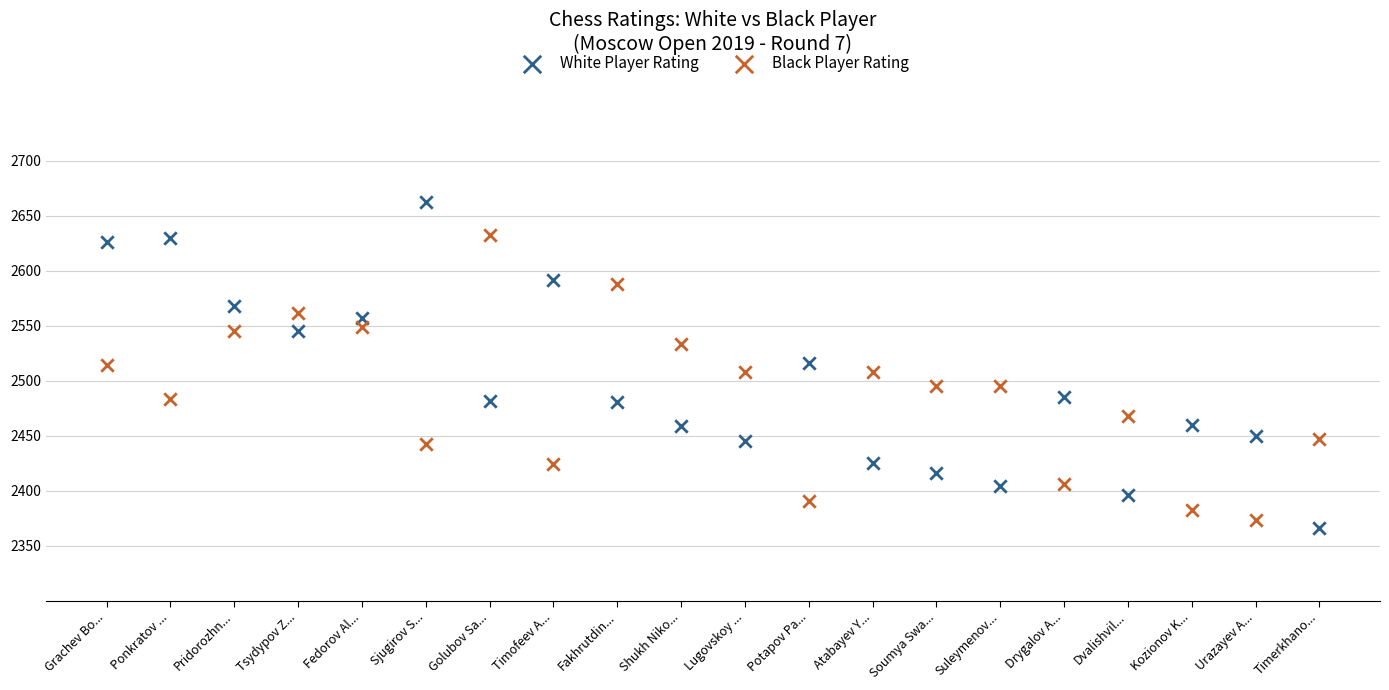

What are all the series names shown in the legend?

White Player Rating, Black Player Rating